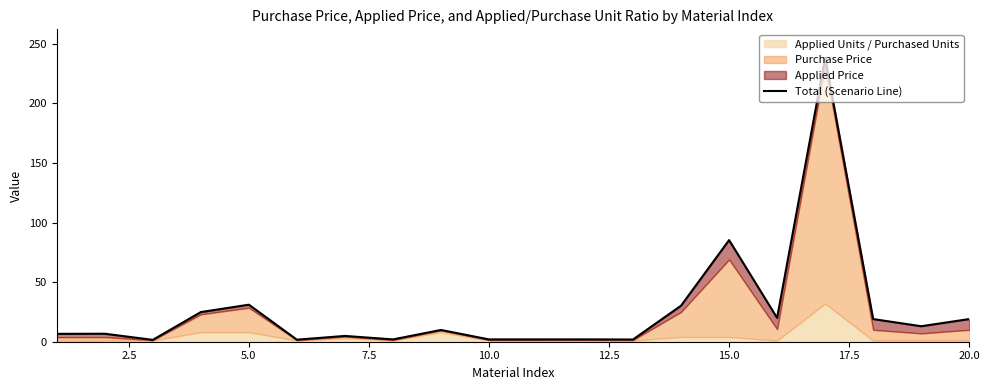

How many data points are less than 9?

10